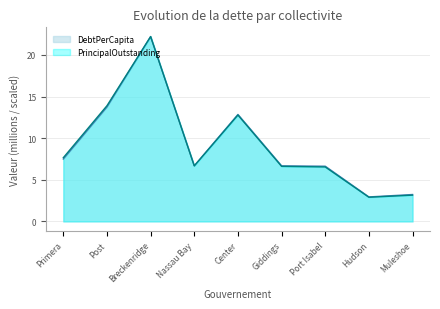

What are all the series names shown in the legend?

DebtPerCapita, PrincipalOutstanding